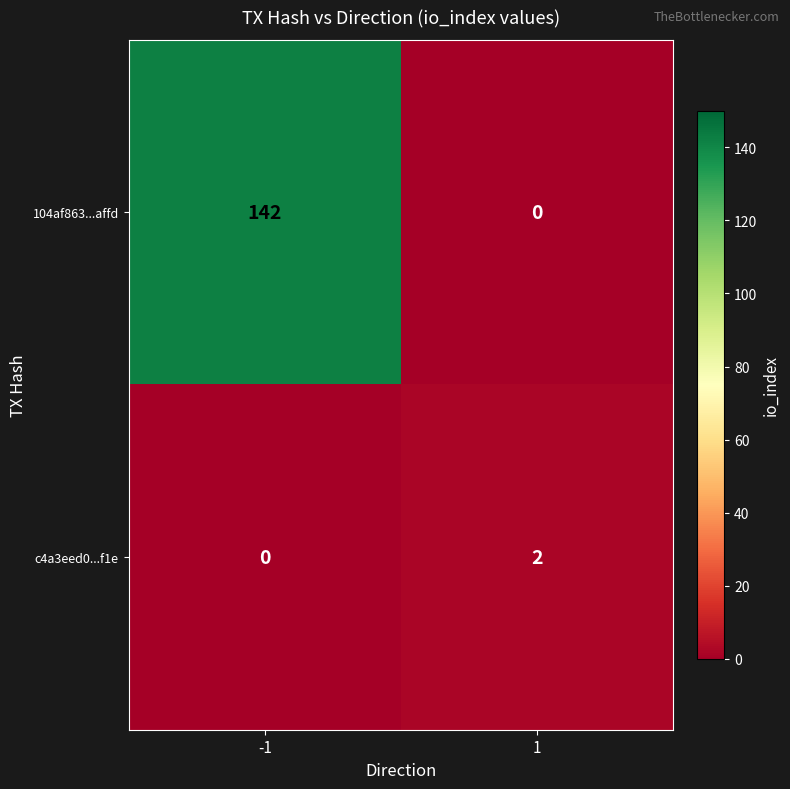

True or false: 104af863...affd has a value of -53 at 1.

False